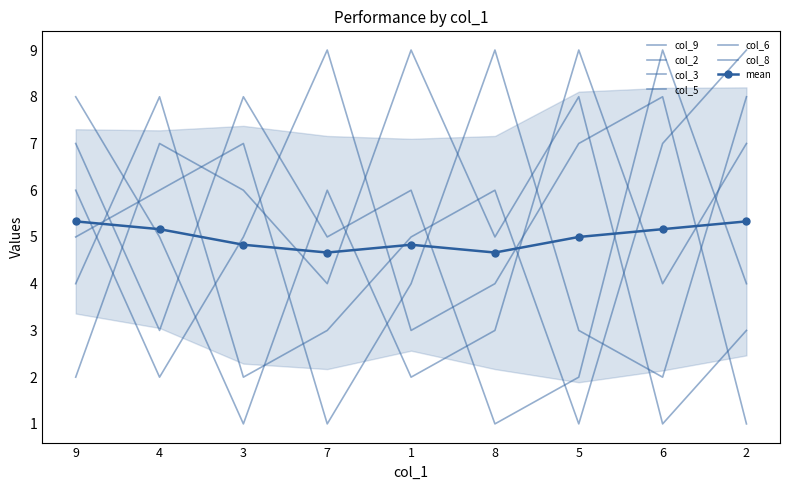

Reading left to right, transcribe all the data shown in this chart.

col_9: 4	8	2	3	5	6	1	7	9
col_2: 2	7	6	4	9	5	8	1	3
col_3: 8	5	1	6	2	3	9	4	7
col_5: 7	3	8	5	6	1	2	9	4
col_6: 6	2	5	9	3	4	7	8	1
col_8: 5	6	7	1	4	9	3	2	8